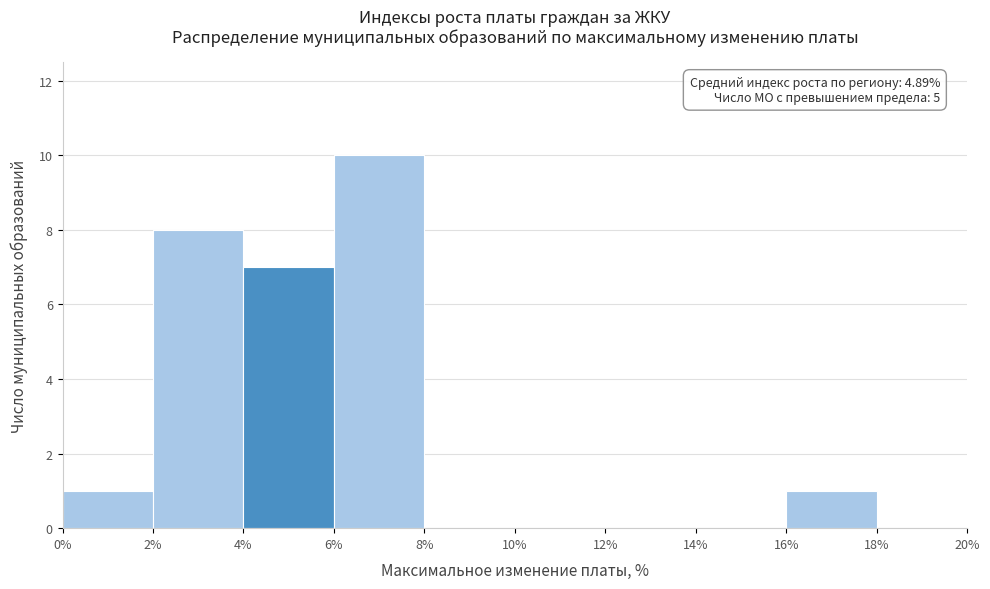

Over which range of the x-axis is the bar tallest?

6% to 8%